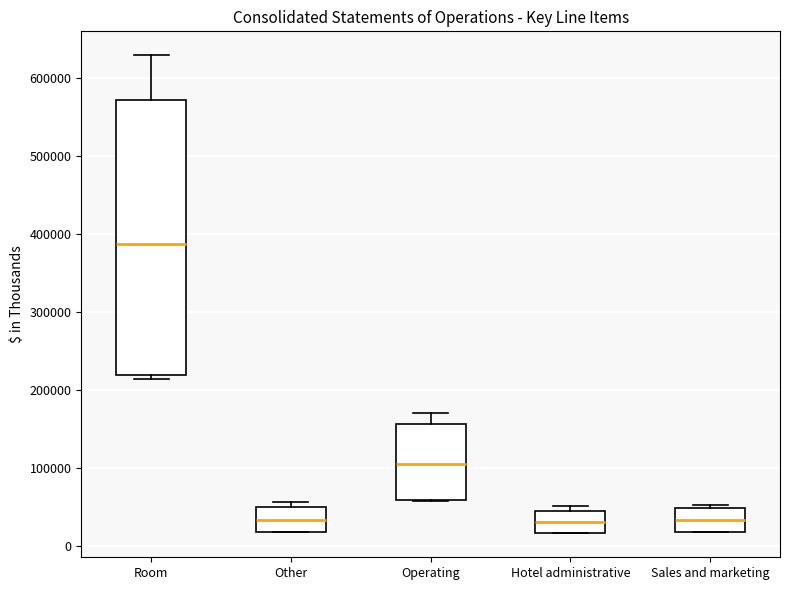

Reading left to right, read every box against the y-axis: the position of its median line, the range the box covers, and the ends of its whiskers. The values are not printed on the chart, so give them approximately, as read against the axis.

Room: median 390000, box 220000 to 570000, whiskers 210000 to 630000
Other: median 30000, box 20000 to 50000, whiskers 20000 to 60000
Operating: median 110000, box 60000 to 160000, whiskers 60000 to 170000
Hotel administrative: median 30000, box 20000 to 50000, whiskers 20000 to 50000 (just above the box's upper edge)
Sales and marketing: median 30000, box 20000 to 50000, whiskers 20000 to 50000 (just above the box's upper edge)